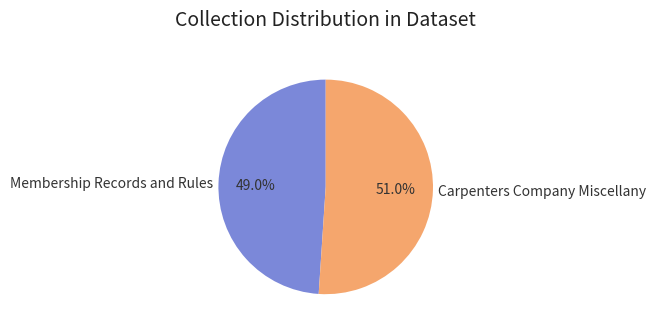

To the nearest percent, what portion does Membership Records and Rules represent?

49%